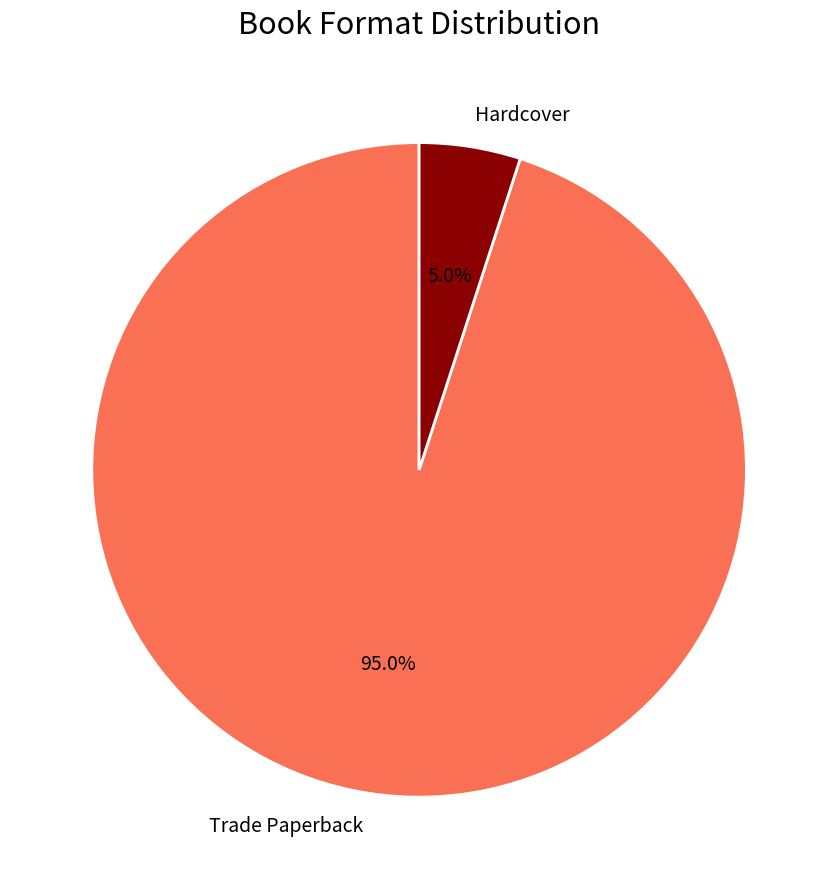

Is it true that Trade Paperback is 99% of the pie?

False